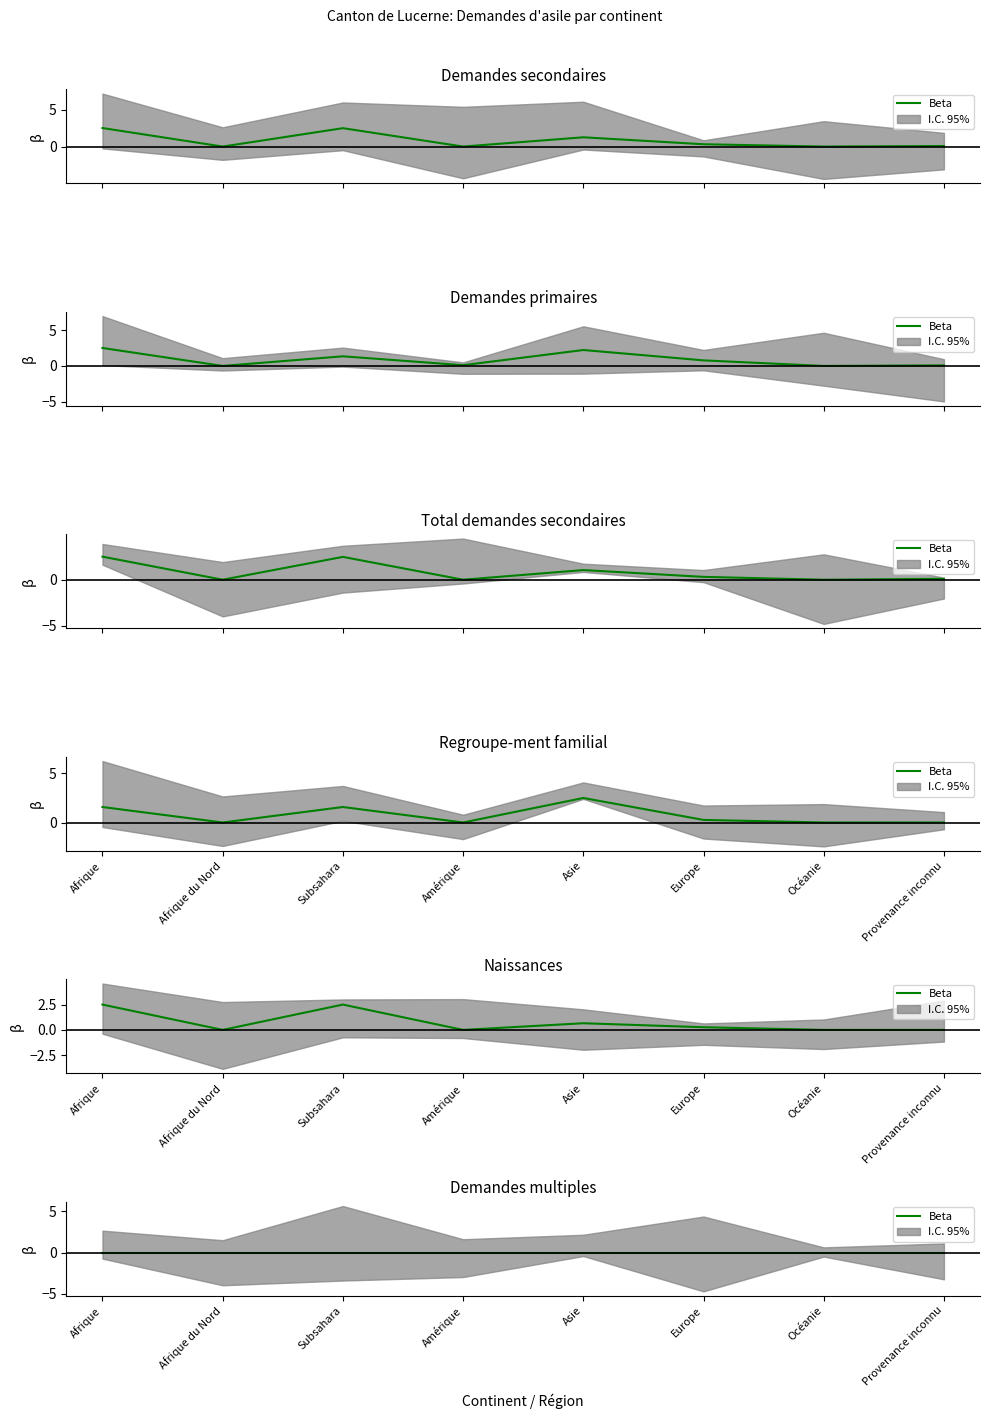

How many positive values does the Naissances series have?

4